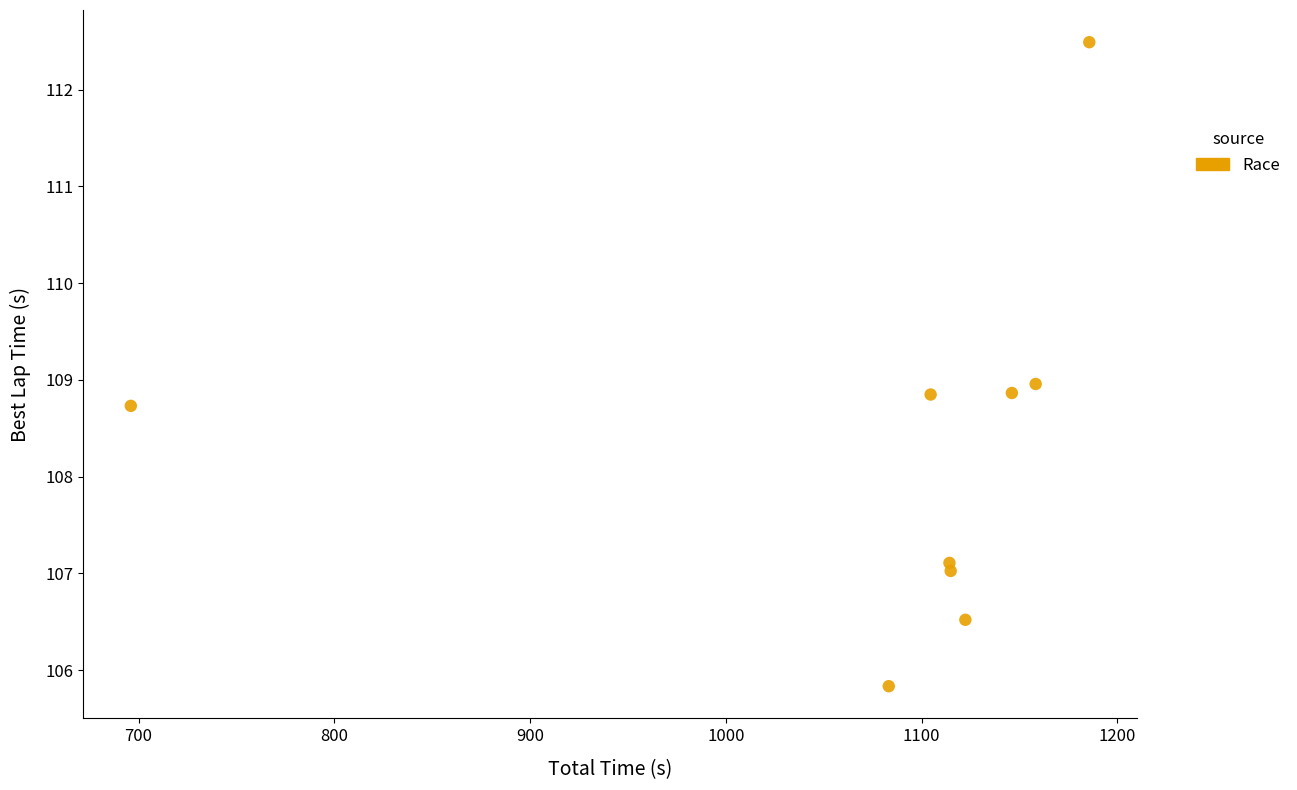

What is the average X value?

1080.6